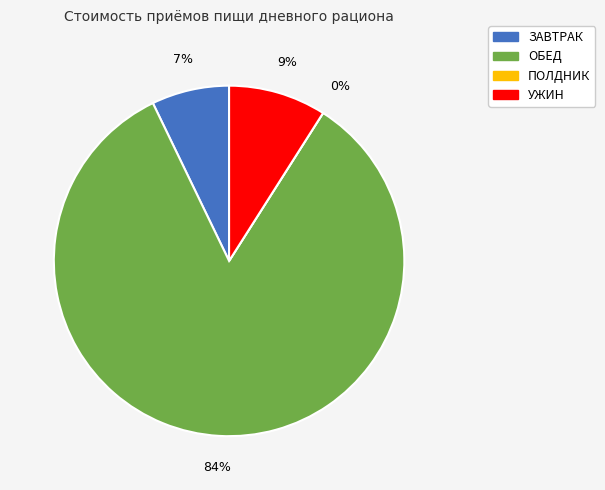

How many segments does this pie chart have?

4